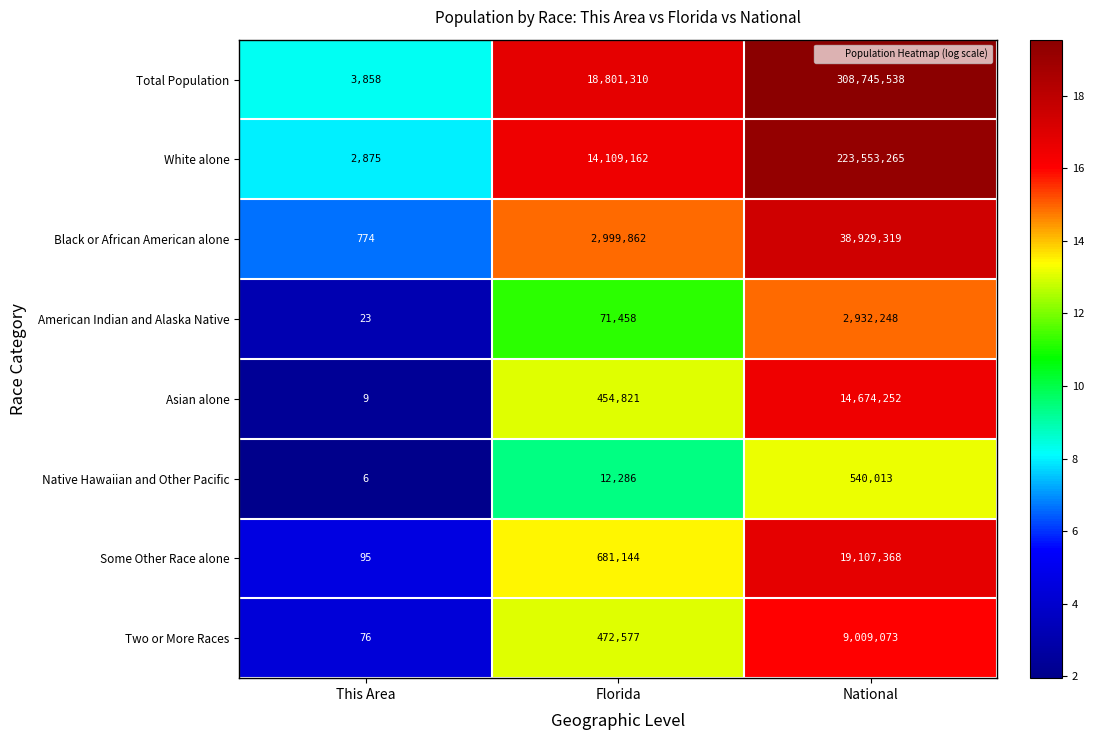

What is the spread (max minus min) of values at This Area?

3852